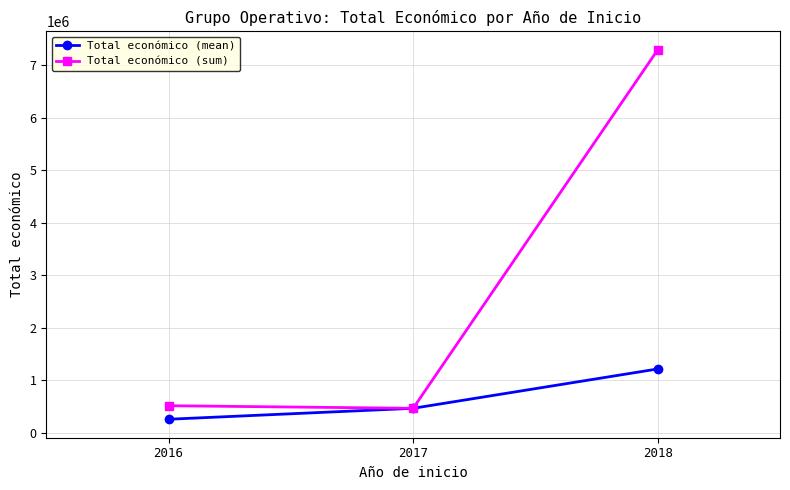

Reading left to right, extract all data points from this chart.

Total económico (mean): 257601.5	465965.0	1215407.8
Total económico (sum): 515203.0	465965.0	7292447.0